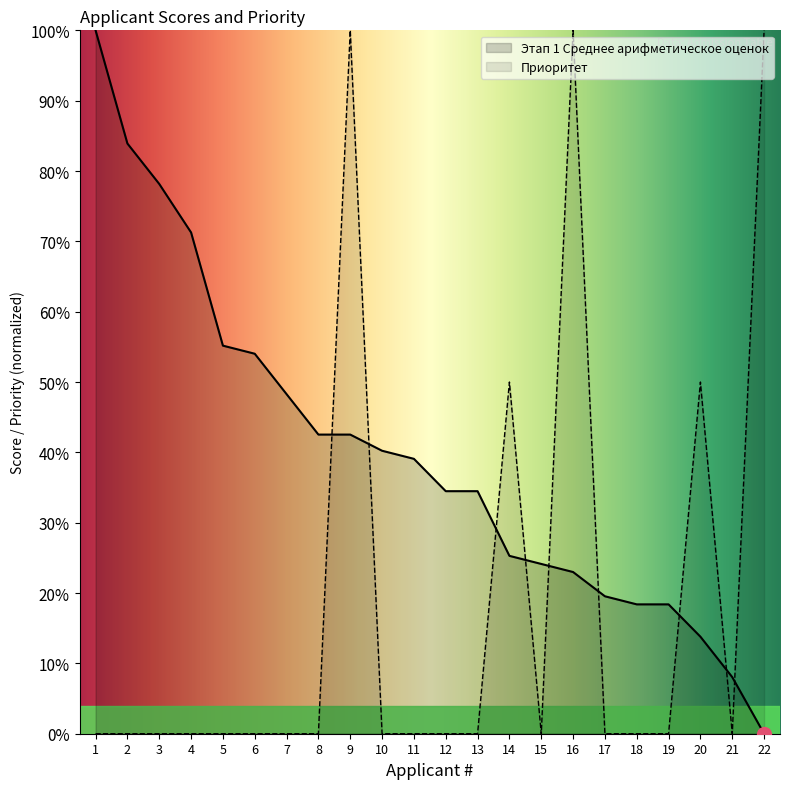

Is the value of Приоритет at 17 greater than the value of Этап 1 Среднее арифметическое оценок at 3?

No